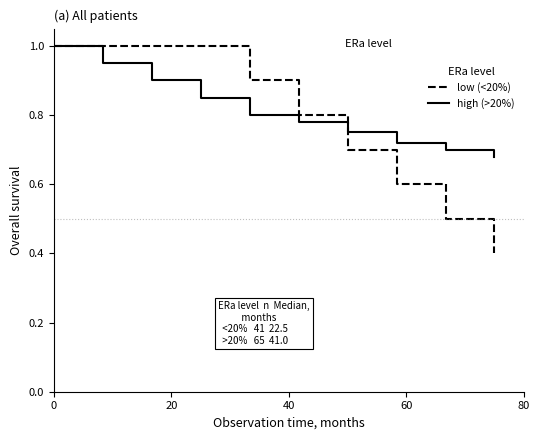

Which series has the widest spread of values?

low (<20%)